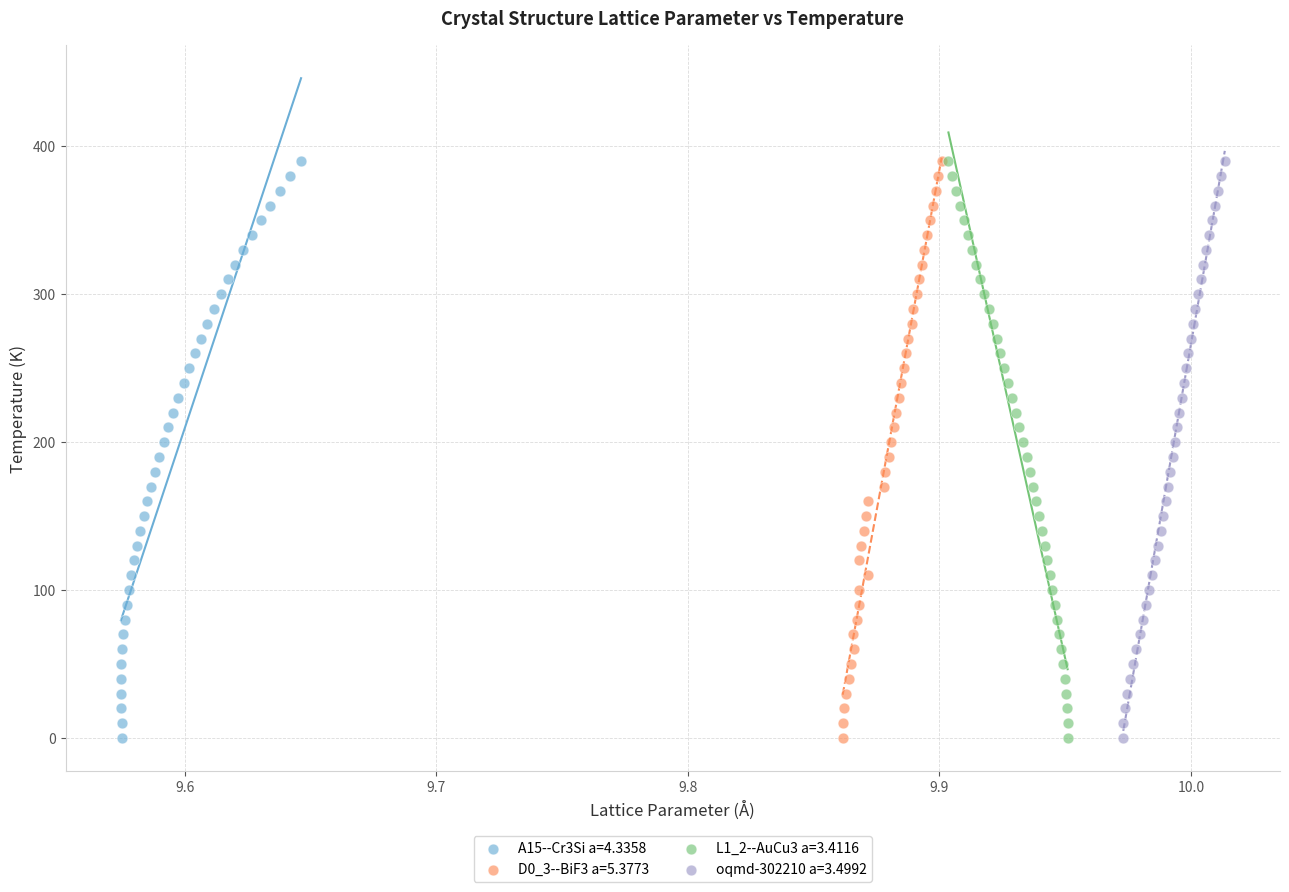

What are all the series names shown in the legend?

A15--Cr3Si a=4.3358, D0_3--BiF3 a=5.3773, L1_2--AuCu3 a=3.4116, oqmd-302210 a=3.4992